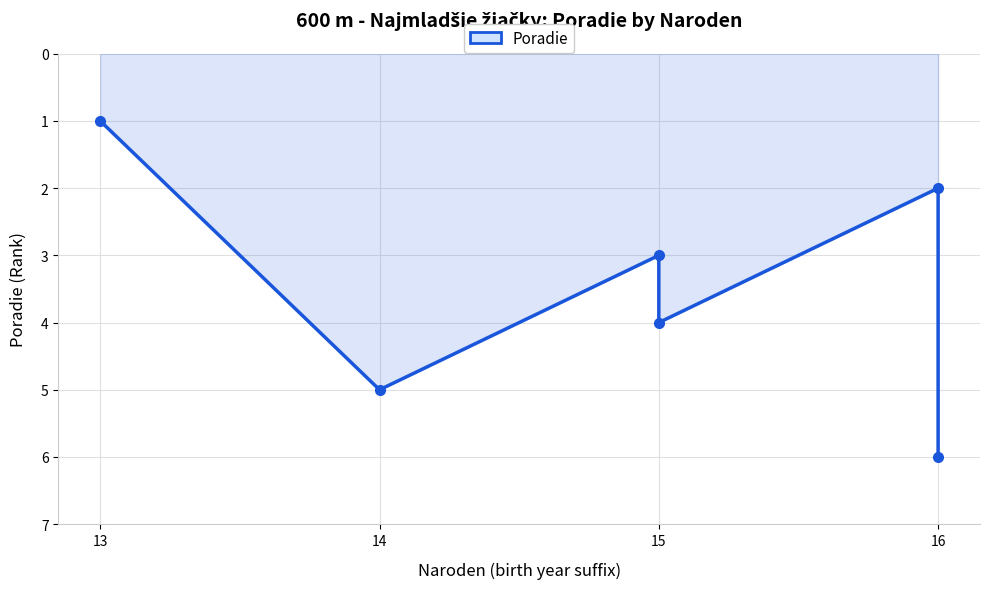

What is the label of the 1st point from the left?

13